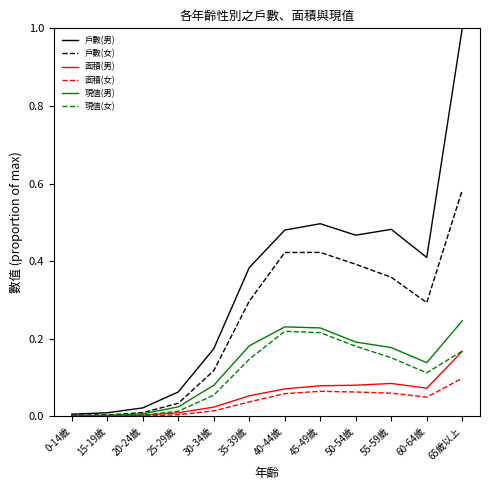

What position from the right is 35-39歲?

7